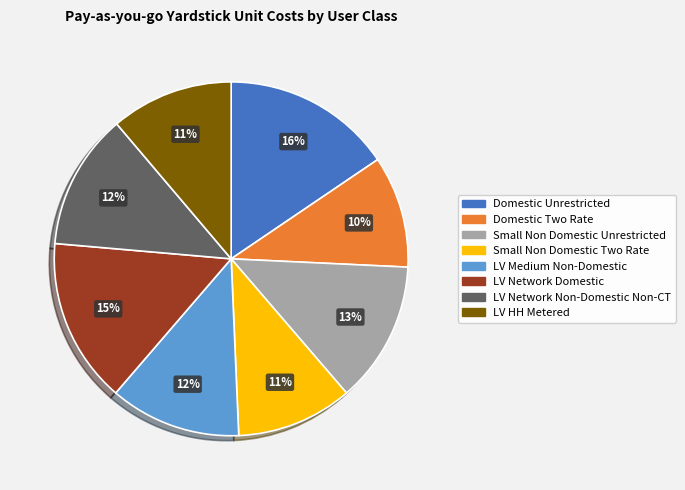

To the nearest percent, what is the average slice percentage?

12%